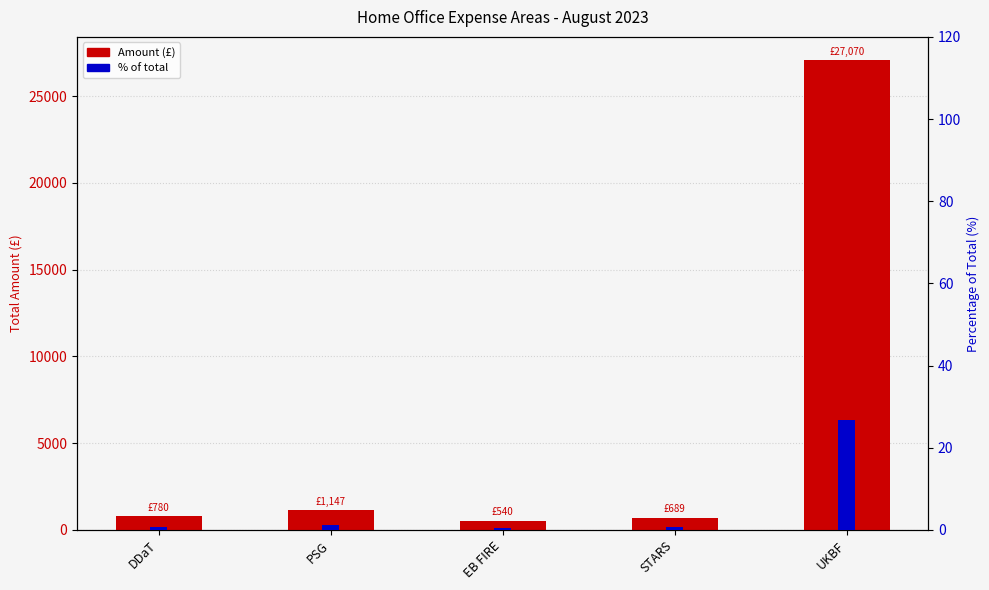

What is the difference between the second highest and minimum values in the Amount (£) series?

607.1